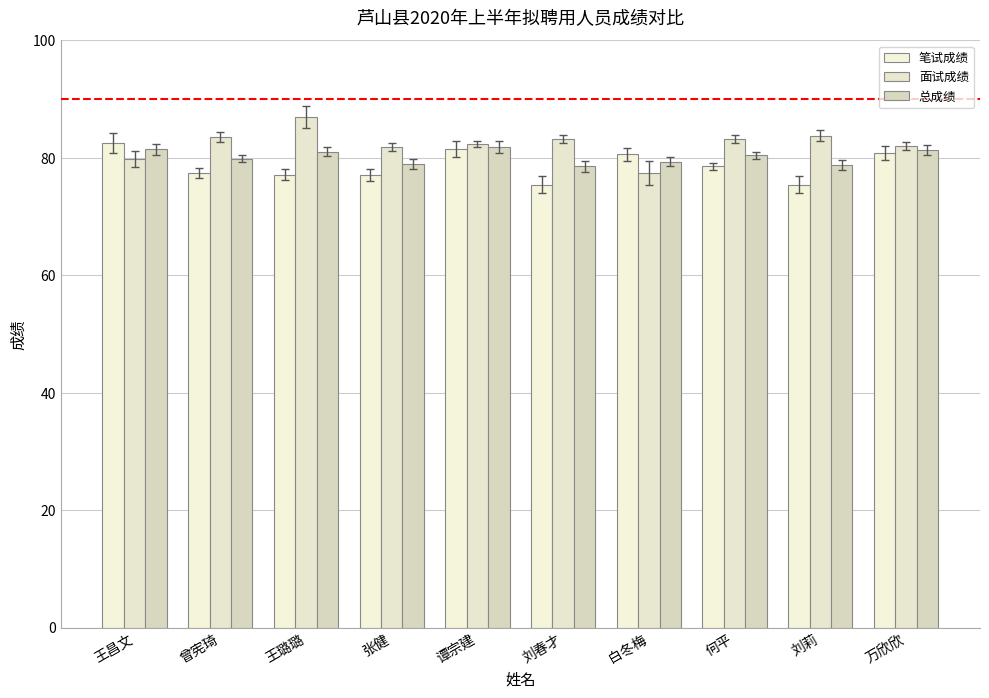

How many data points in 笔试成绩 are less than 78?

5